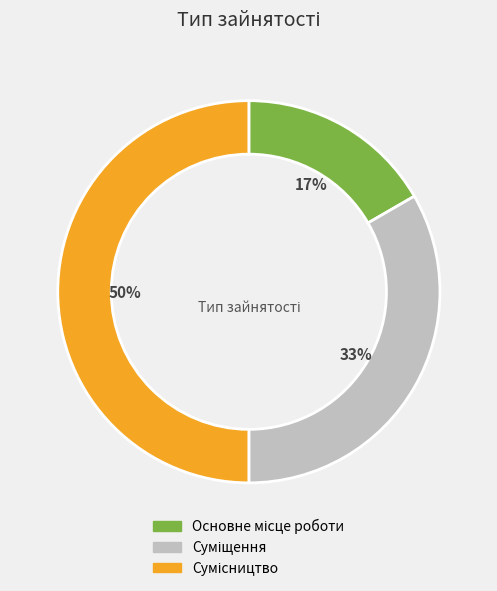

To the nearest percent, what is the difference between the largest and smallest slice percentages?

33%